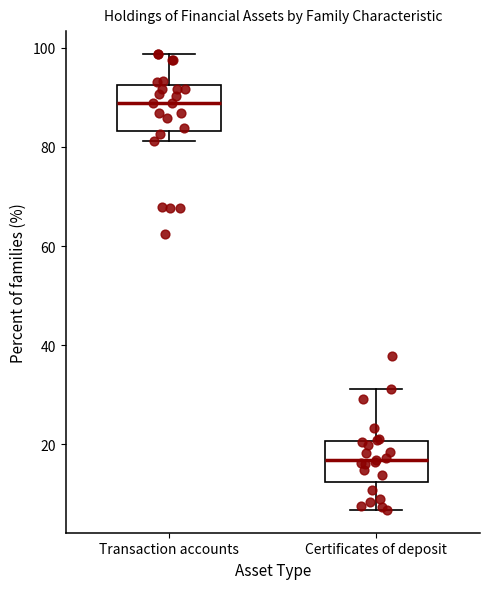

Where does the upper whisker of the box for Certificates of deposit end on the y-axis? The values are not printed on the chart, so give them approximately, as read against the axis.

32